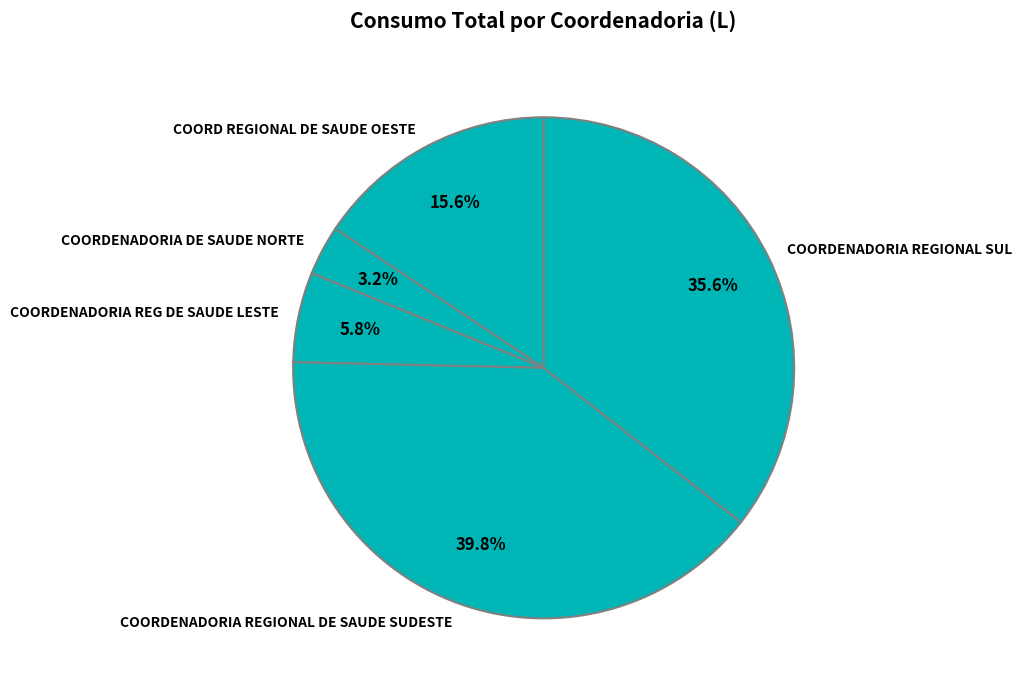

To the nearest percent, what is the combined percentage of COORD REGIONAL DE SAUDE OESTE and COORDENADORIA DE SAUDE NORTE?

19%